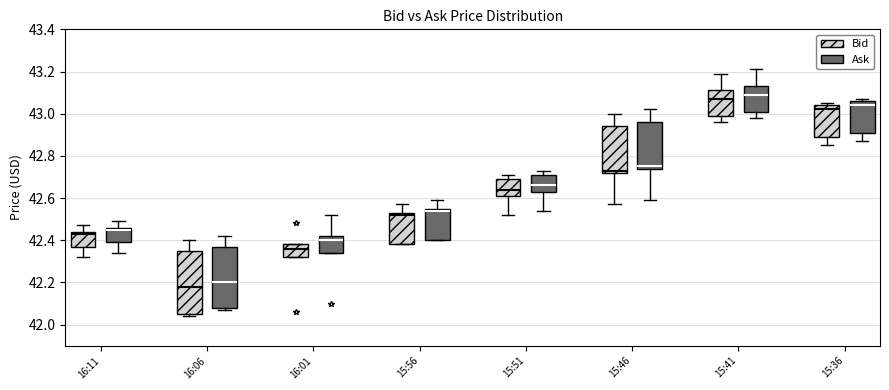

Reading left to right, transcribe this box plot: for each box, give where its median line is, the range the box spans, and where its two whiskers end, as read against the y-axis. The values are not printed on the chart, so give them approximately, as read against the axis.

16:11 (Bid): median 42.44 (just below the box's upper edge), box 42.38 to 42.44, whiskers 42.32 to 42.48
16:11 (Ask): median 42.46 (just below the box's upper edge), box 42.40 to 42.46, whiskers 42.34 to 42.50
16:06 (Bid): median 42.18, box 42.06 to 42.36, whiskers 42.04 to 42.40
16:06 (Ask): median 42.20, box 42.08 to 42.38, whiskers 42.08 (just below the box's lower edge) to 42.42
16:01 (Bid): median 42.36, box 42.32 to 42.38, whiskers 42.32 to 42.38
16:01 (Ask): median 42.40, box 42.34 to 42.42, whiskers 42.34 to 42.52
15:56 (Bid): median 42.52, box 42.38 to 42.54, whiskers 42.38 to 42.58
15:56 (Ask): median 42.54, box 42.40 to 42.56, whiskers 42.40 to 42.60
15:51 (Bid): median 42.64, box 42.62 to 42.70, whiskers 42.52 to 42.72
15:51 (Ask): median 42.66, box 42.64 to 42.72, whiskers 42.54 to 42.74
15:46 (Bid): median 42.74, box 42.72 to 42.94, whiskers 42.58 to 43.00
15:46 (Ask): median 42.76, box 42.74 to 42.96, whiskers 42.60 to 43.02
15:41 (Bid): median 43.08, box 43.00 to 43.12, whiskers 42.96 to 43.20
15:41 (Ask): median 43.10, box 43.02 to 43.14, whiskers 42.98 to 43.22
15:36 (Bid): median 43.02, box 42.90 to 43.04, whiskers 42.86 to 43.06
15:36 (Ask): median 43.04, box 42.92 to 43.06, whiskers 42.88 to 43.08